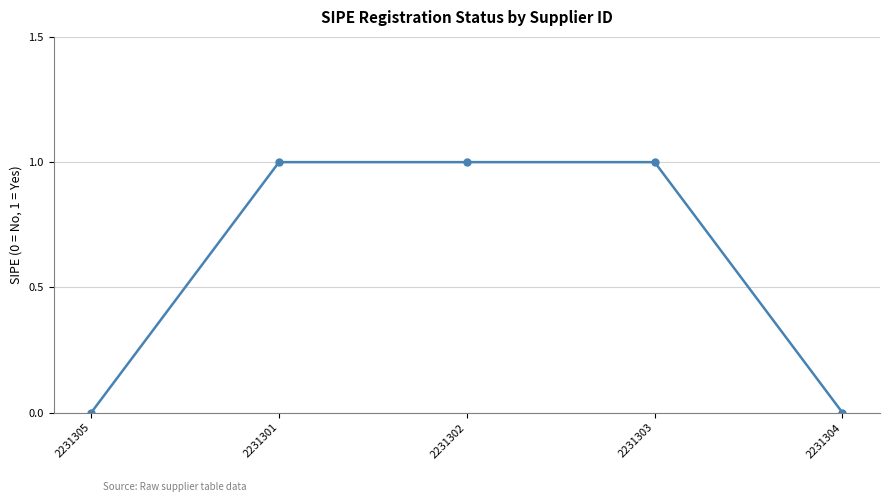

True or false: the data shows 0 at 2231305.

True